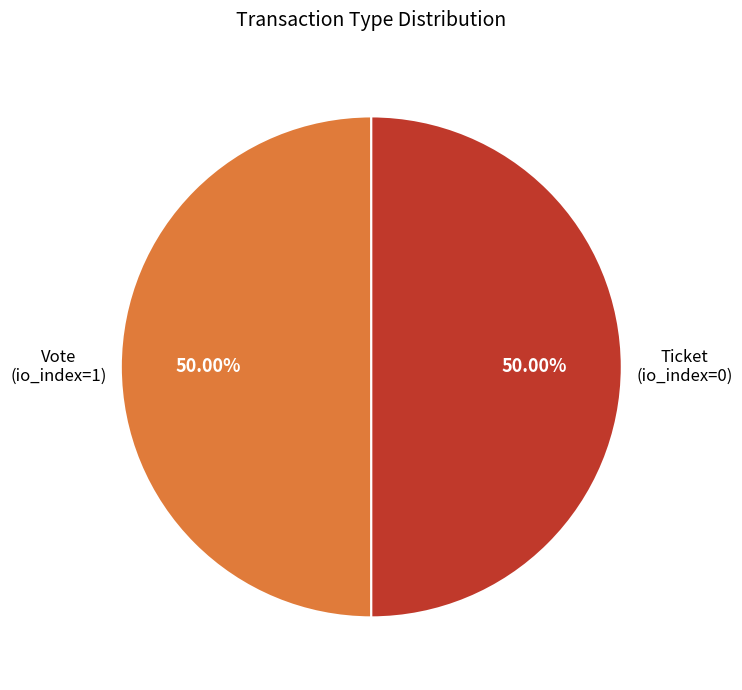

Do Ticket (io_index=0) and Vote (io_index=1) together represent more than half of the pie?

Yes